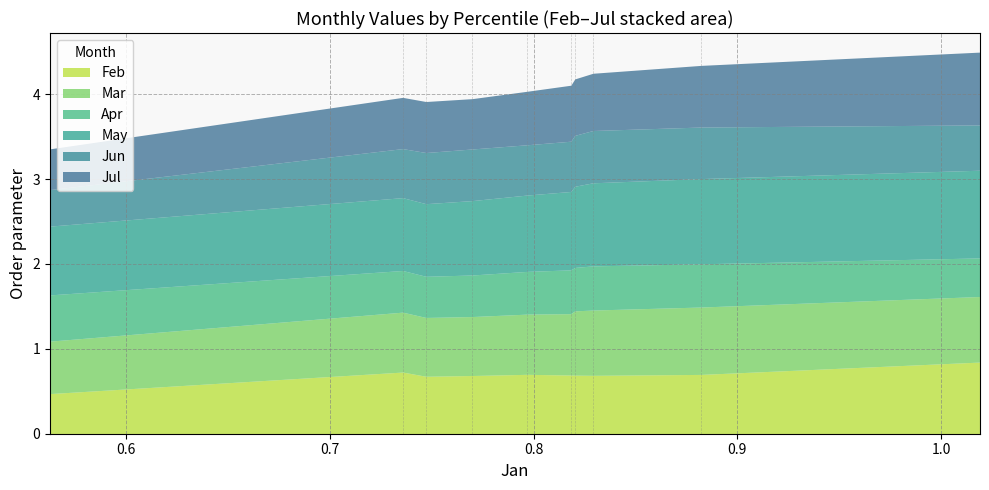

True or false: May and Jun intersect in this chart.

False